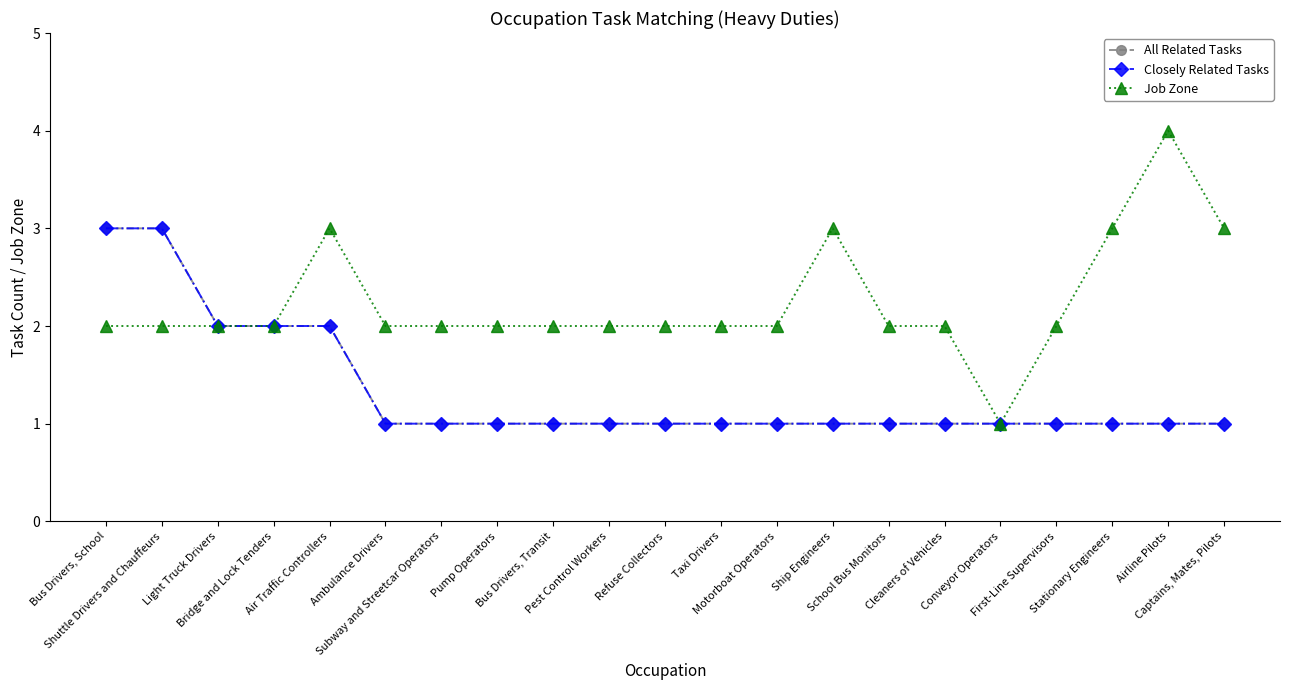

What value does the All Related Tasks series have at Cleaners of Vehicles?

1